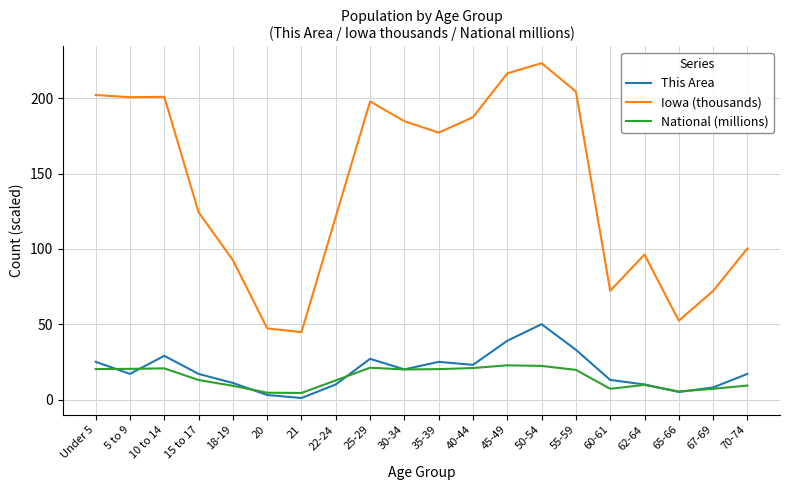

Is the value of Iowa (thousands) at 55-59 greater than the value of This Area at 20?

Yes